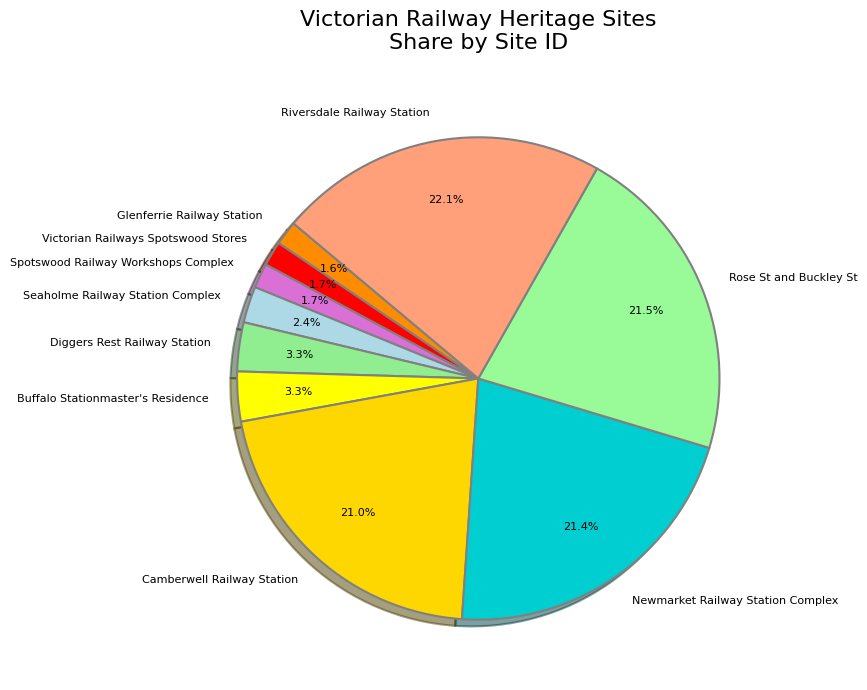

Which has a higher value, Seaholme Railway Station Complex or Spotswood Railway Workshops Complex?

Seaholme Railway Station Complex